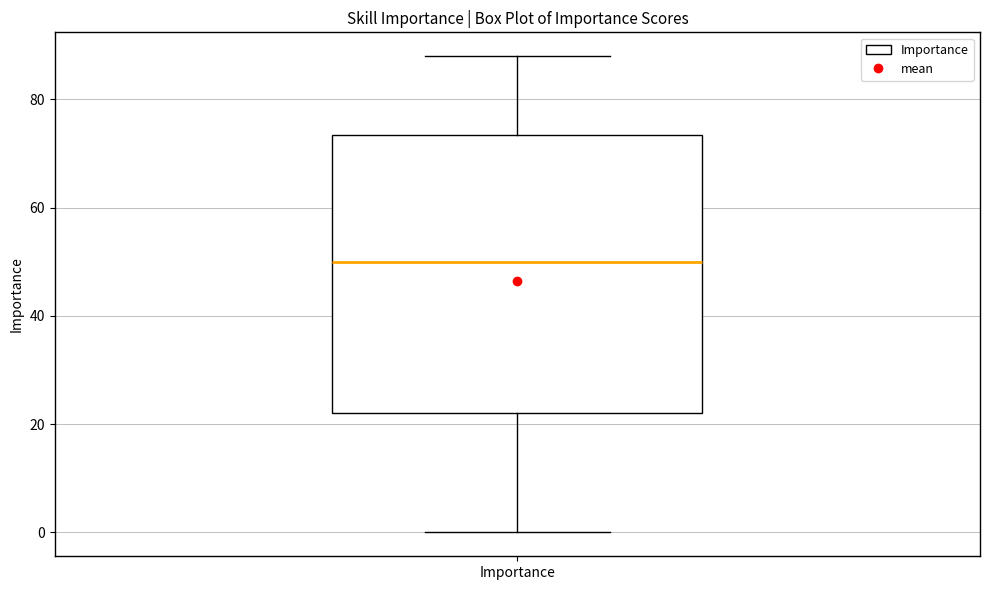

Where does the upper whisker of the box for Importance end on the y-axis? The values are not printed on the chart, so give them approximately, as read against the axis.

88